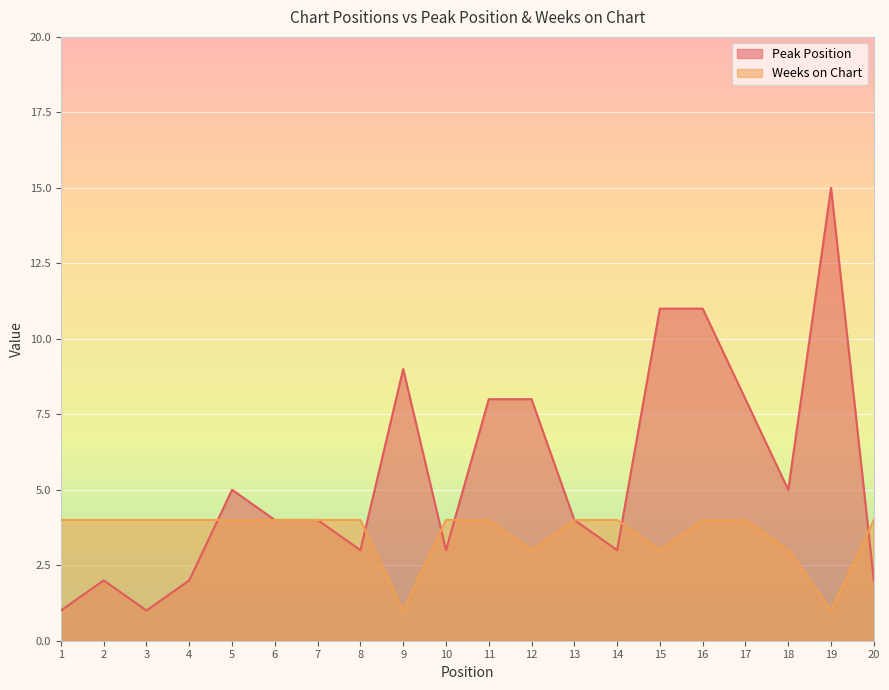

List the labels in order of Peak Position value, smallest first.

1, 3, 2, 4, 20, 8, 10, 14, 6, 7, 13, 5, 18, 11, 12, 17, 9, 15, 16, 19